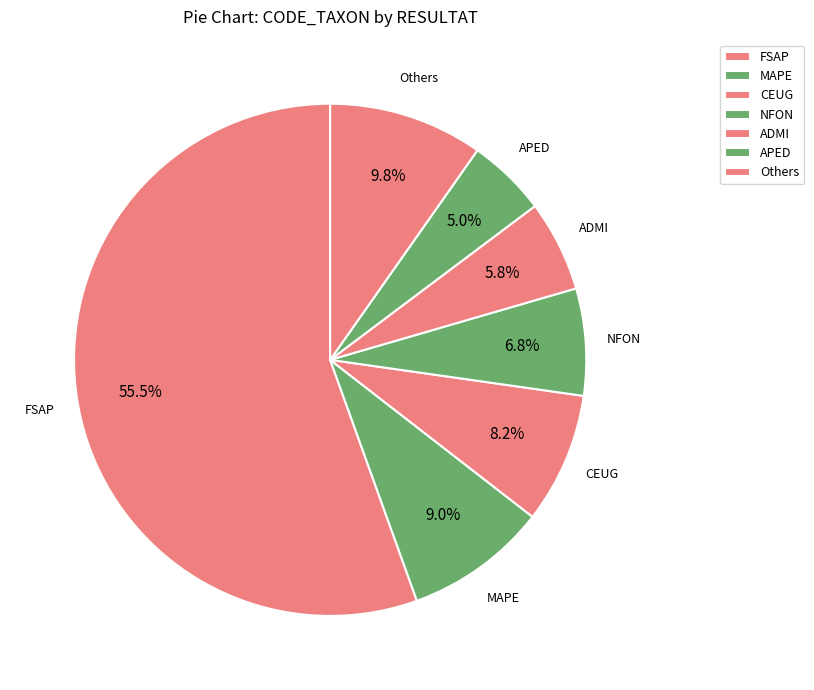

Count the number of slices in the pie.

7